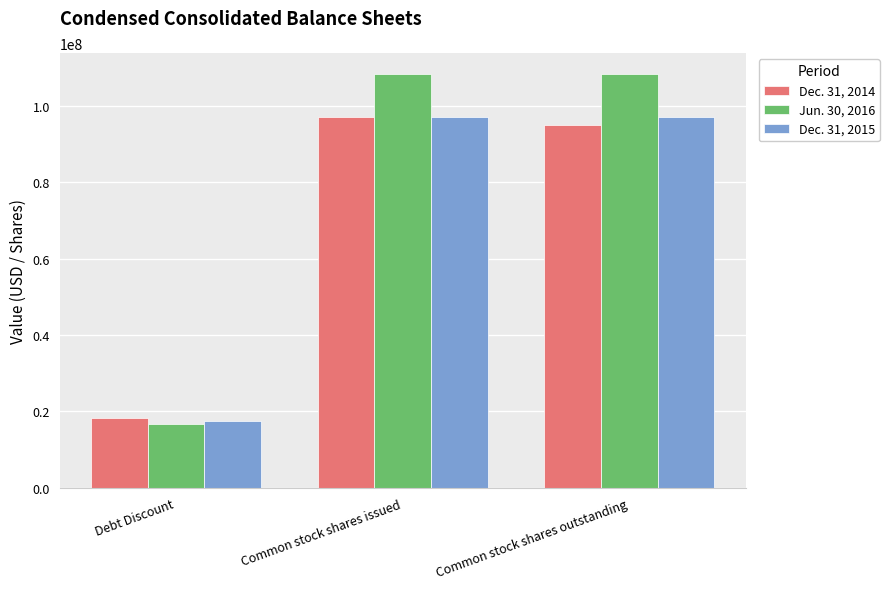

How many data points in Dec. 31, 2014 are less than 95054552?

1